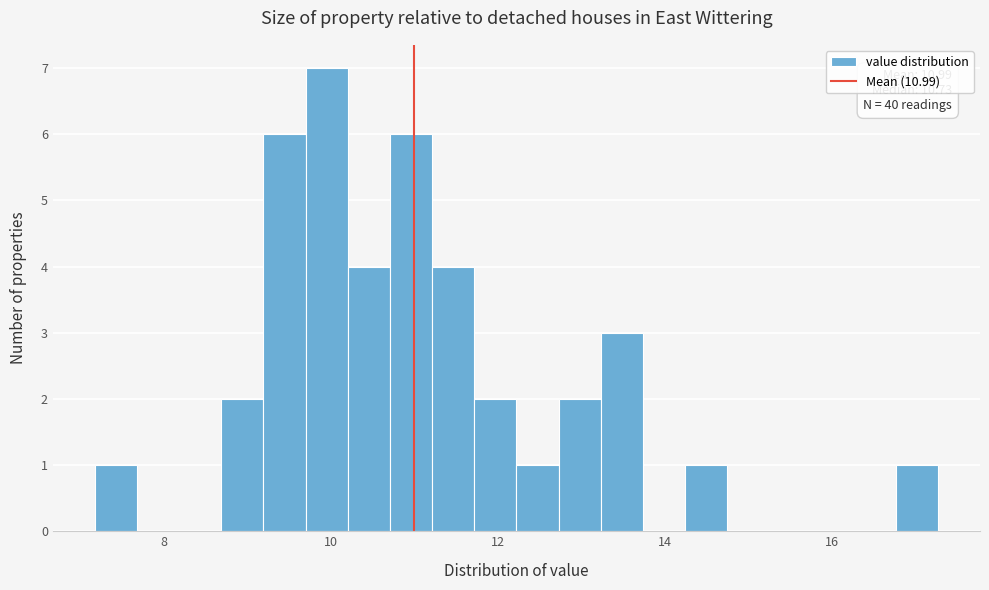

Around what value on the x-axis is the tallest bar? Give the approximate position of its centre, as read against the axis.

10.0